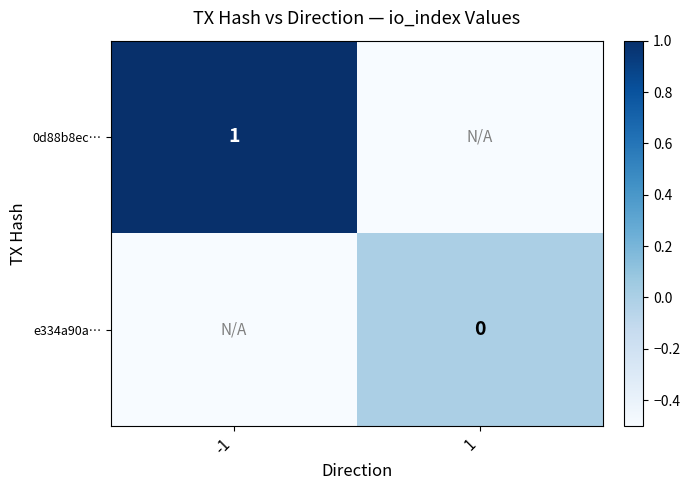

Count the number of categories in the chart.

2